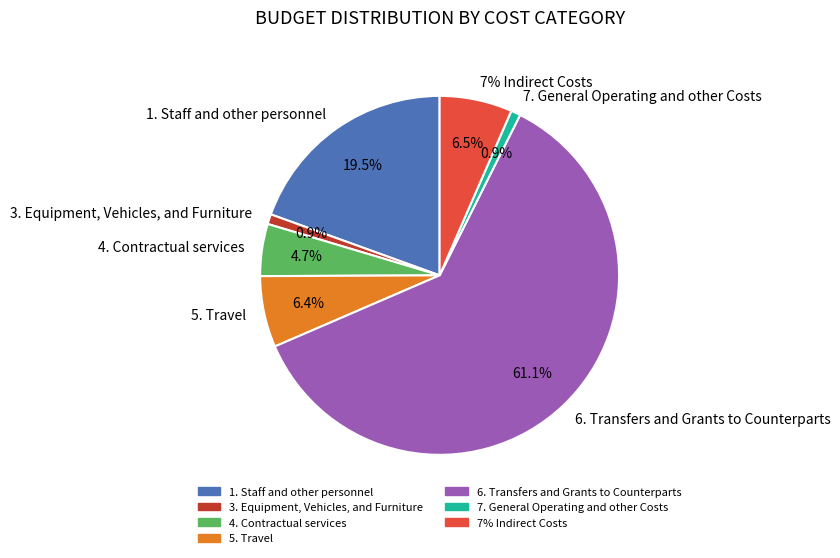

How much of the chart is everything except 6. Transfers and Grants to Counterparts?

38.9%